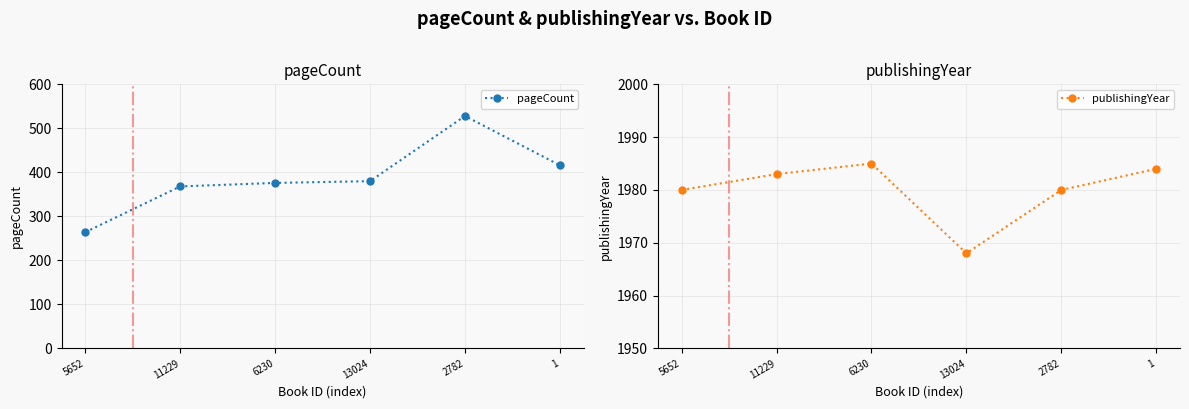

Reading left to right, transcribe all the data shown in this chart.

pageCount: 264	368	376	380	528	416
publishingYear: 1980	1983	1985	1968	1980	1984